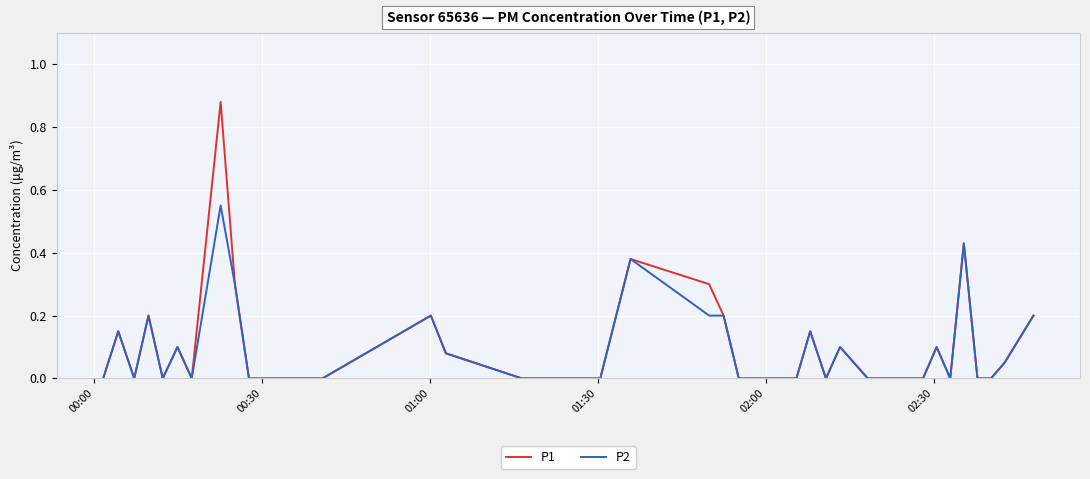

Rank the series by their maximum value, from highest to lowest.

P1, P2